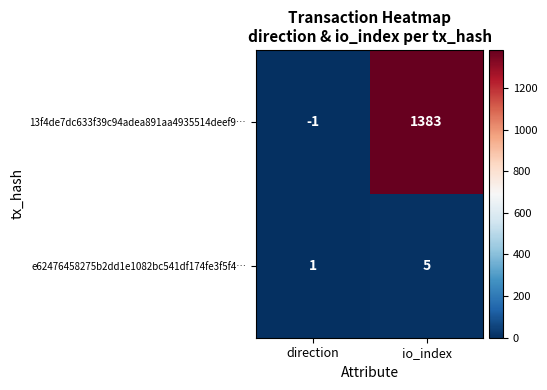

Count the number of data series in this chart.

2